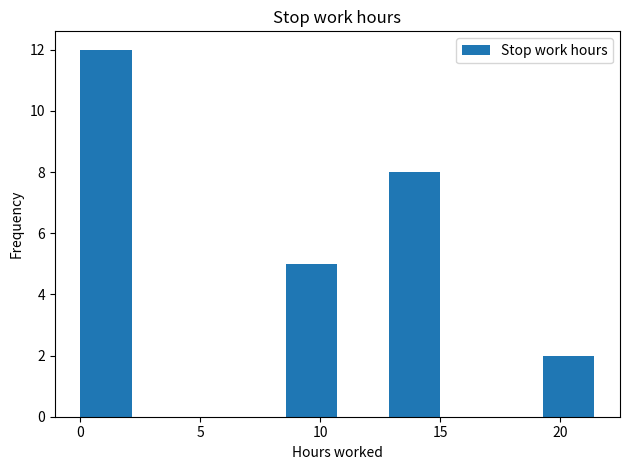

Reading left to right, list every bar in this chart as the range it spans on the x-axis followed by its height. Neither the bar edges nor the heights are printed on the chart, so give them approximately, as read against the axes.

0.0 to 2.0: 12
2.0 to 4.5: 0
4.5 to 6.5: 0
6.5 to 8.5: 0
8.5 to 10.5: 5
10.5 to 13.0: 0
13.0 to 15.0: 8
15.0 to 17.0: 0
17.0 to 19.5: 0
19.5 to 21.5: 2